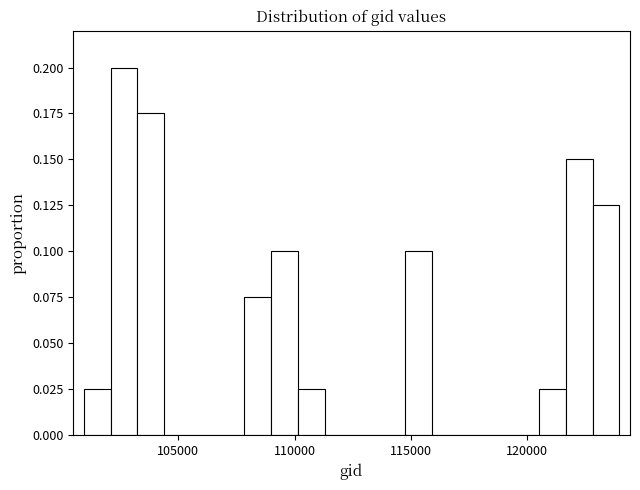

Around what value on the x-axis is the tallest bar? Give the approximate position of its centre, as read against the axis.

102500